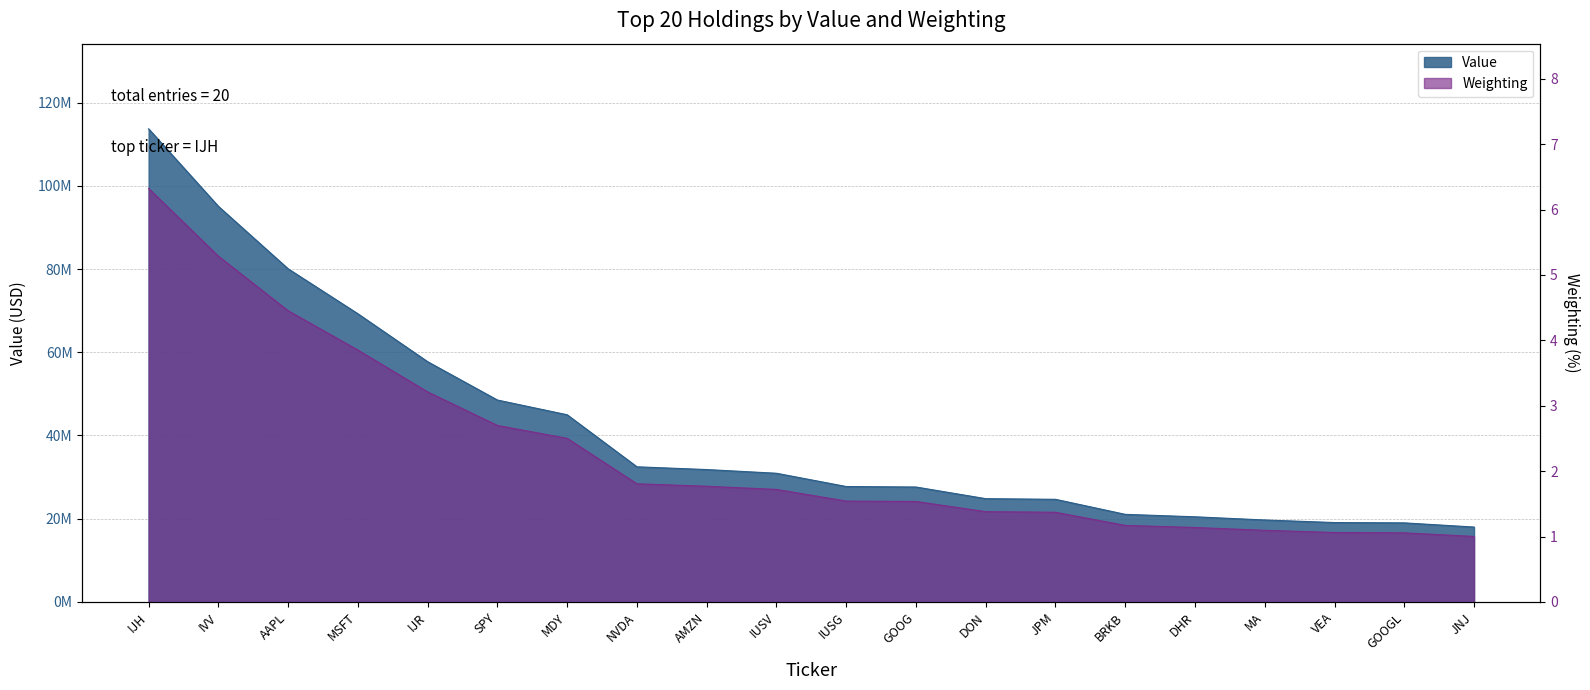

Which label corresponds to the largest value in the chart?

IJH